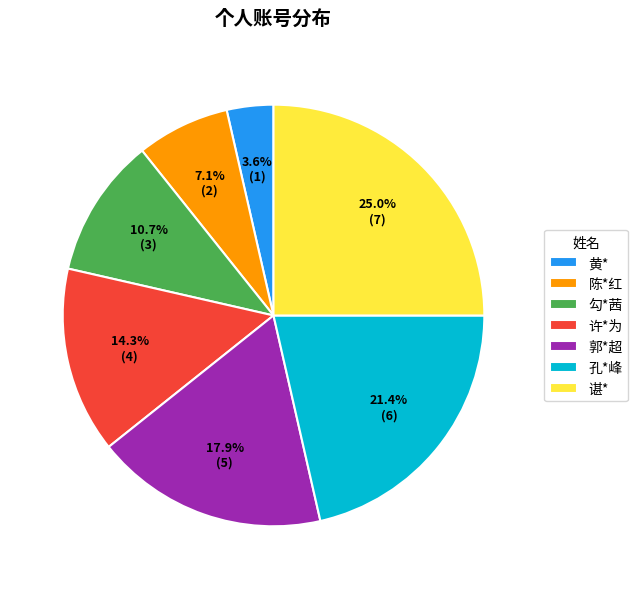

To the nearest percent, what is the combined percentage of 黄* and 陈*红?

11%